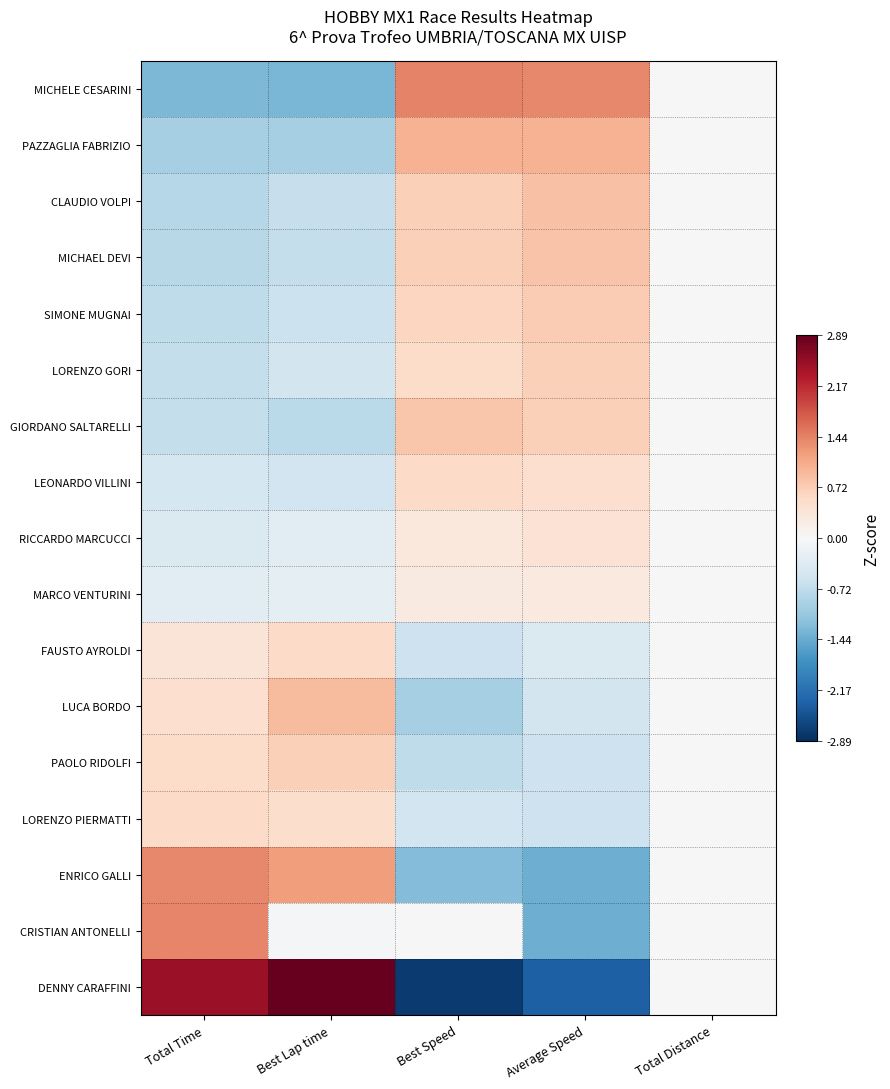

Which series changed the most between Best Speed and Average Speed?

CRISTIAN ANTONELLI